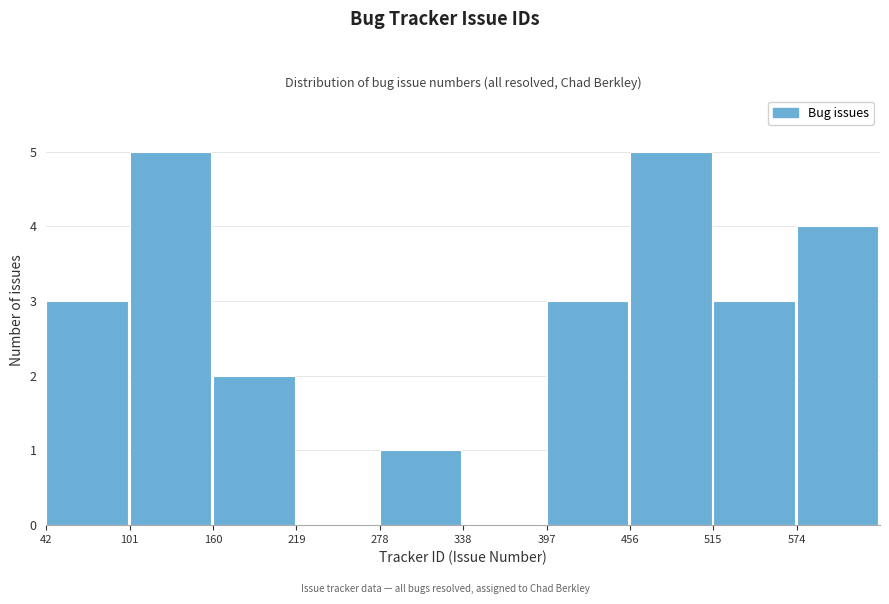

Reading left to right, list every bar in this chart as the range it spans on the x-axis followed by its height. Neither the bar edges nor the heights are printed on the chart, so give them approximately, as read against the axes.

40 to 100: 3
100 to 160: 5
160 to 220: 2
220 to 280: 0
280 to 340: 1
340 to 400: 0
400 to 460: 3
460 to 510: 5
510 to 570: 3
570 to 630: 4